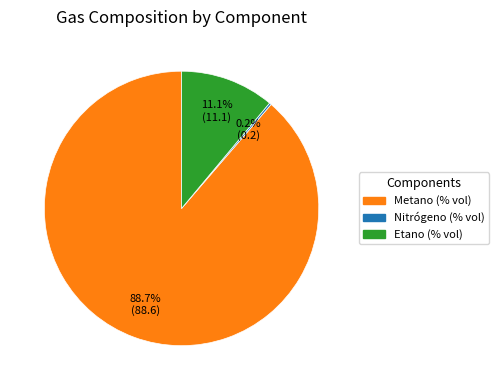

Which has a higher value, Metano (% vol) or Etano (% vol)?

Metano (% vol)